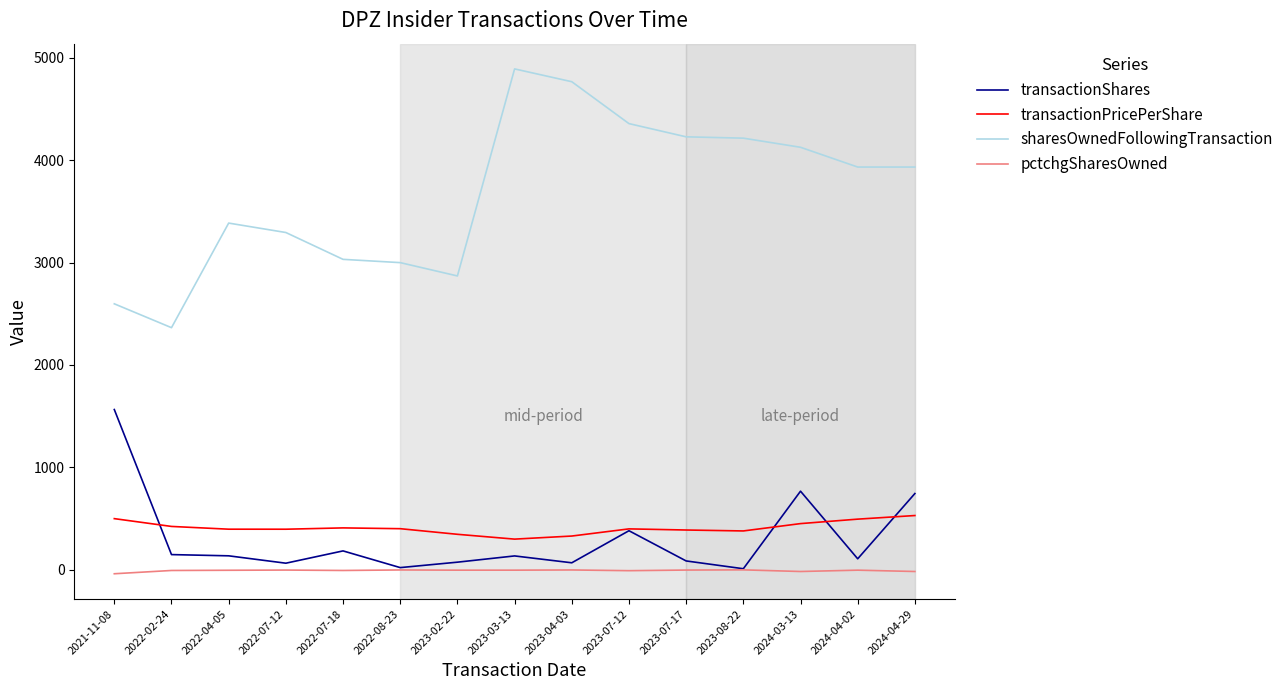

What is the average value of the sharesOwnedFollowingTransaction series?

3665.3